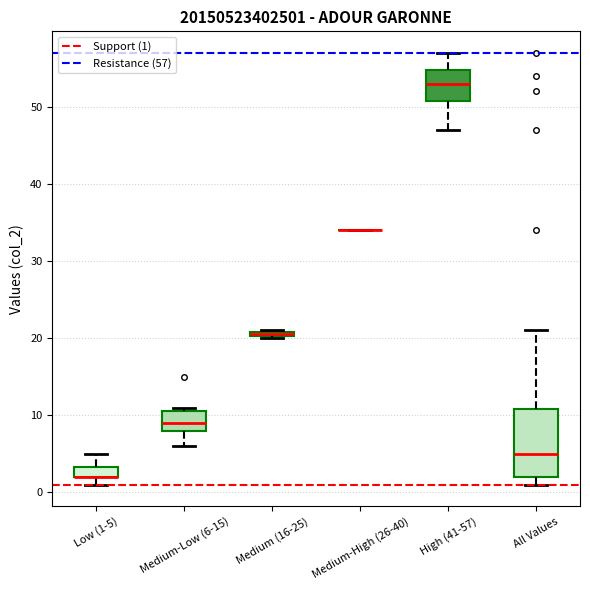

Comparing the boxes themselves (not the whiskers), which one is the tallest?

All Values